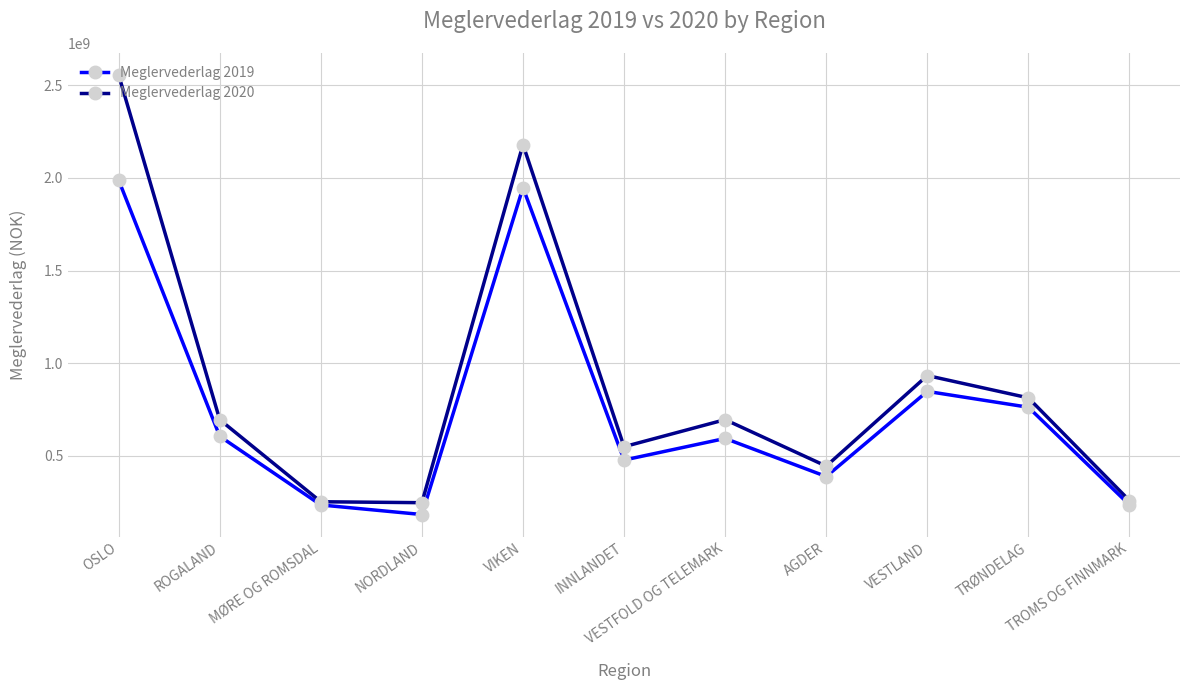

Which category has the highest value in the Meglervederlag 2019 series?

OSLO